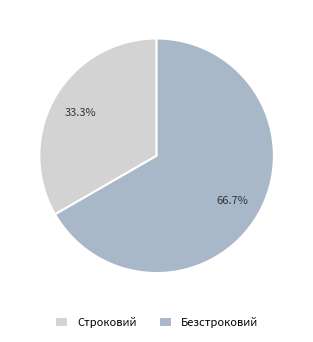

Is it true that Строковий is 25% of the pie?

False